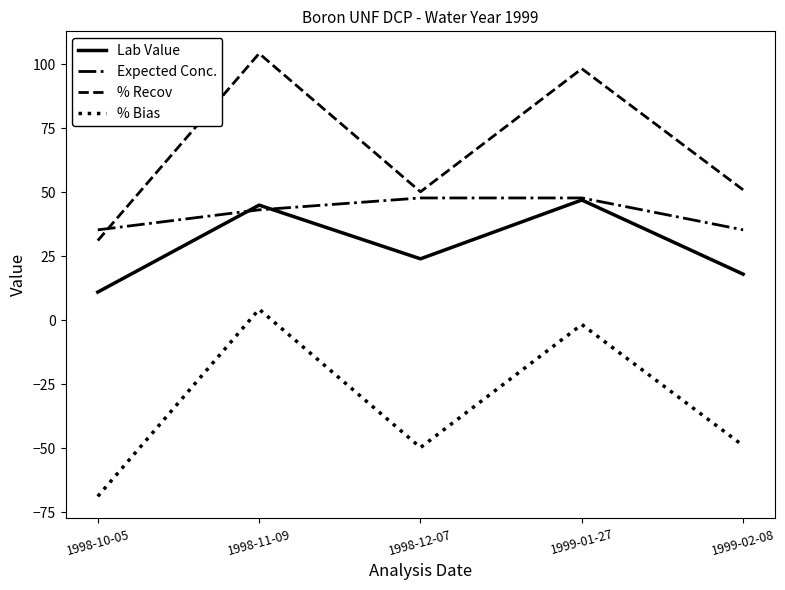

Is it true that % Bias equals -76.4 at 1998-12-07?

False